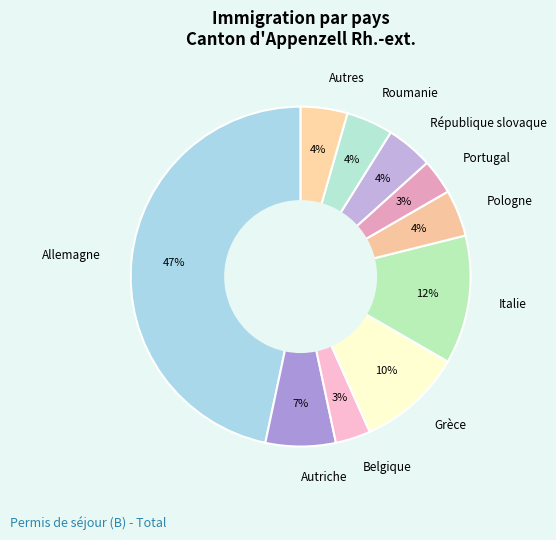

Do Roumanie and Belgique together represent more than half of the pie?

No